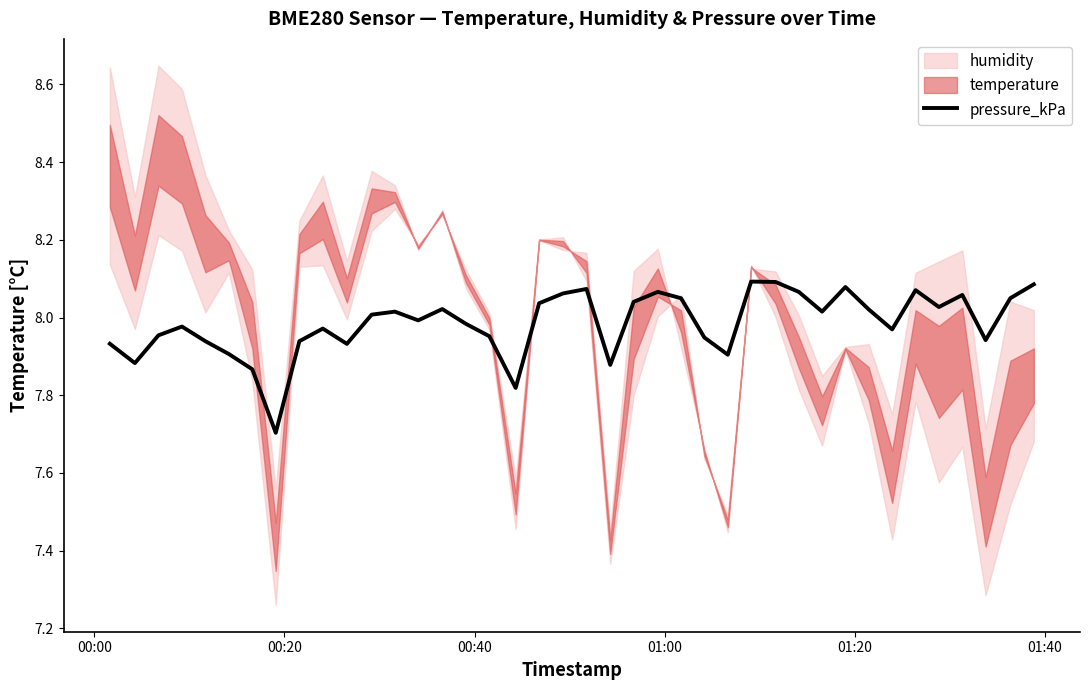

Is it true that the value at 37 is 3.6?

False